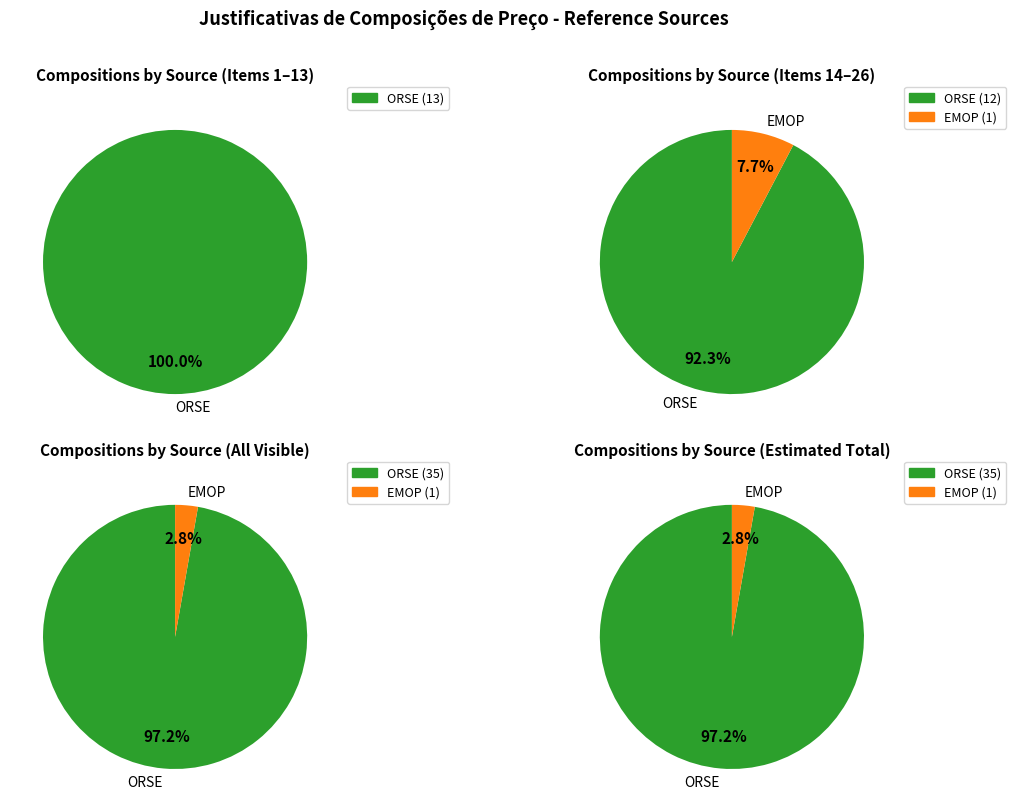

True or false: ORSE accounts for 91% of the total.

False